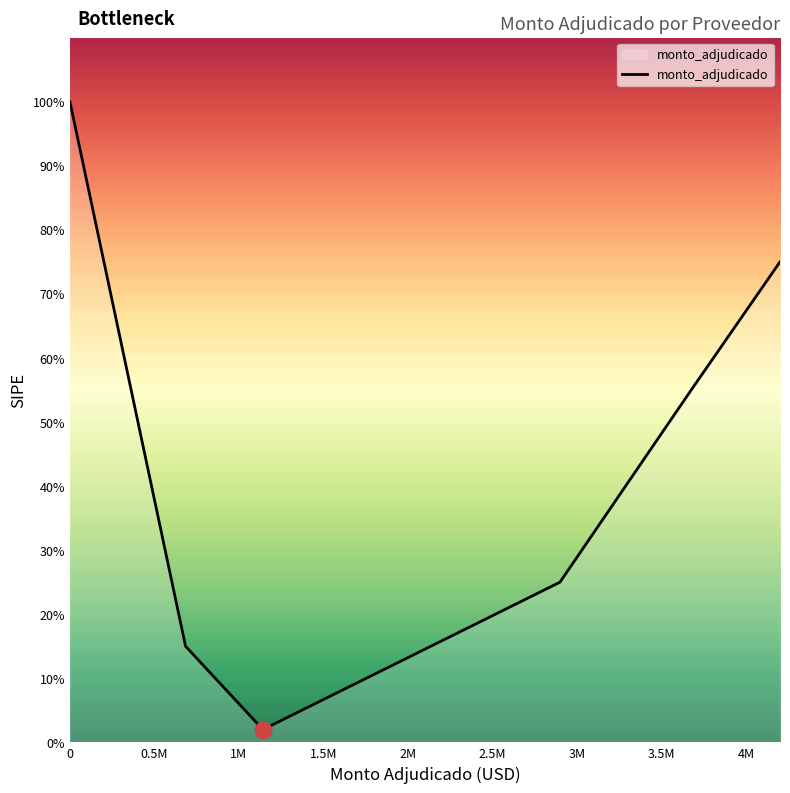

Where is the data nearest to the value 0?

1M